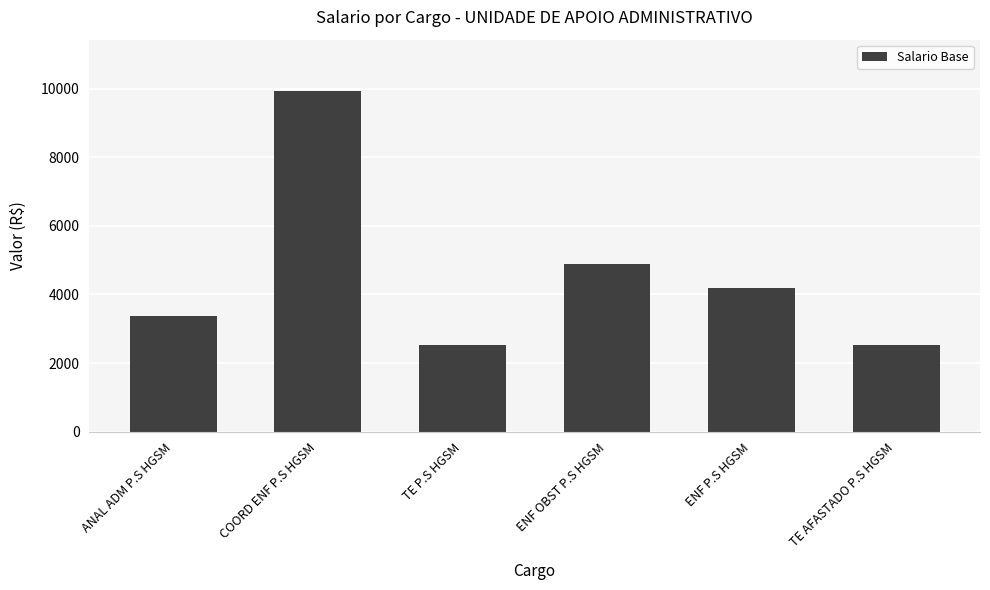

Are the bars grouped side by side (vs. stacked)?

No